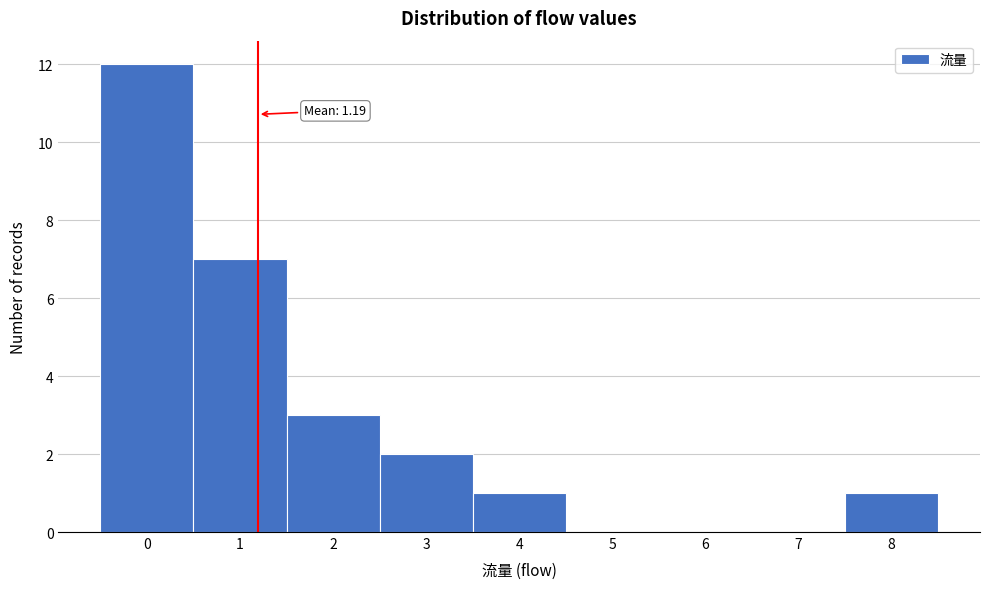

Which range on the x-axis has the tallest bar?

-0.5 to 0.5